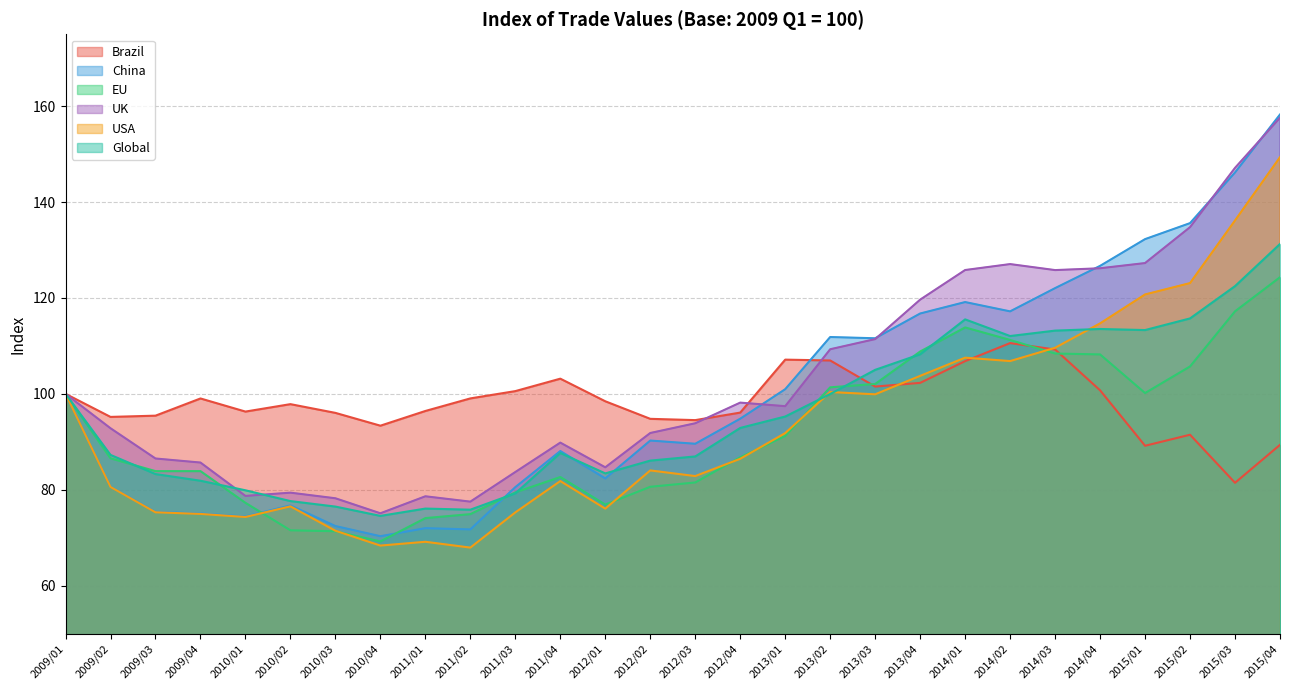

How many data points in Global are above 92?

14